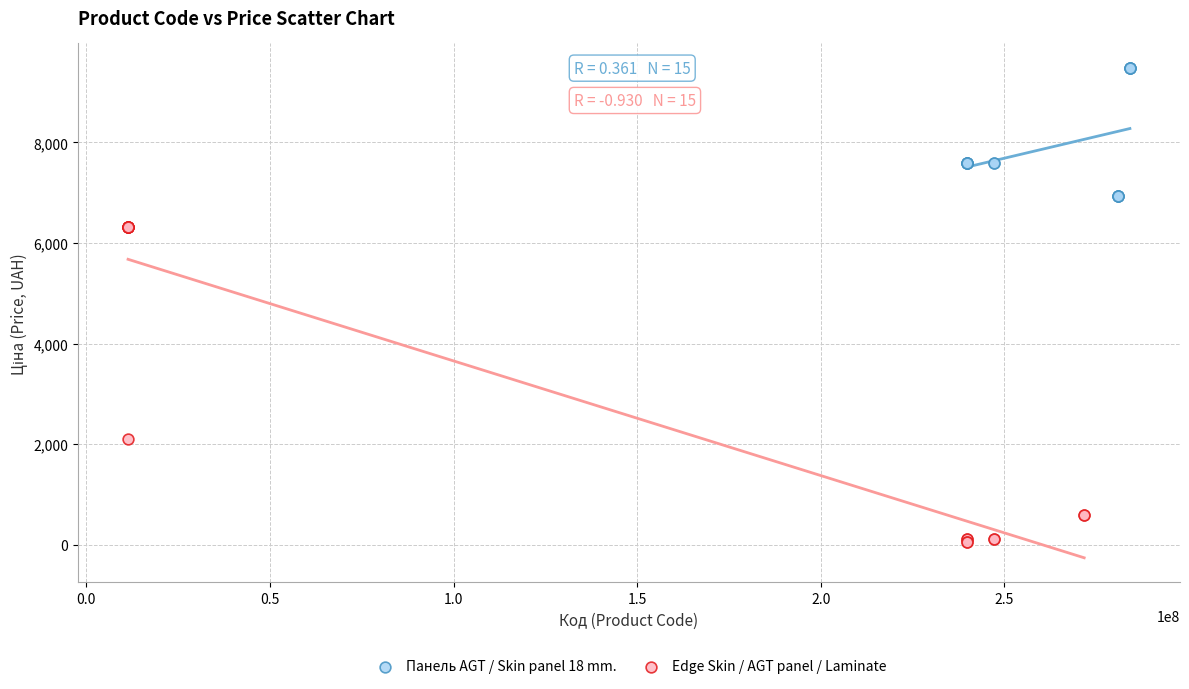

What are all the series names shown in the legend?

Панель AGT / Skin panel 18 mm., Edge Skin / AGT panel / Laminate